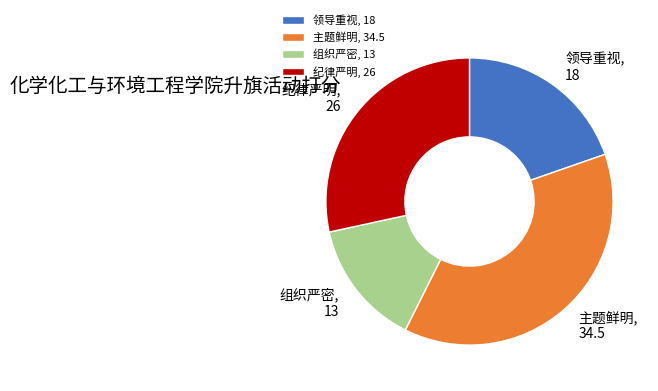

The 领导重视 slice represents 26% of the pie. True or false?

False